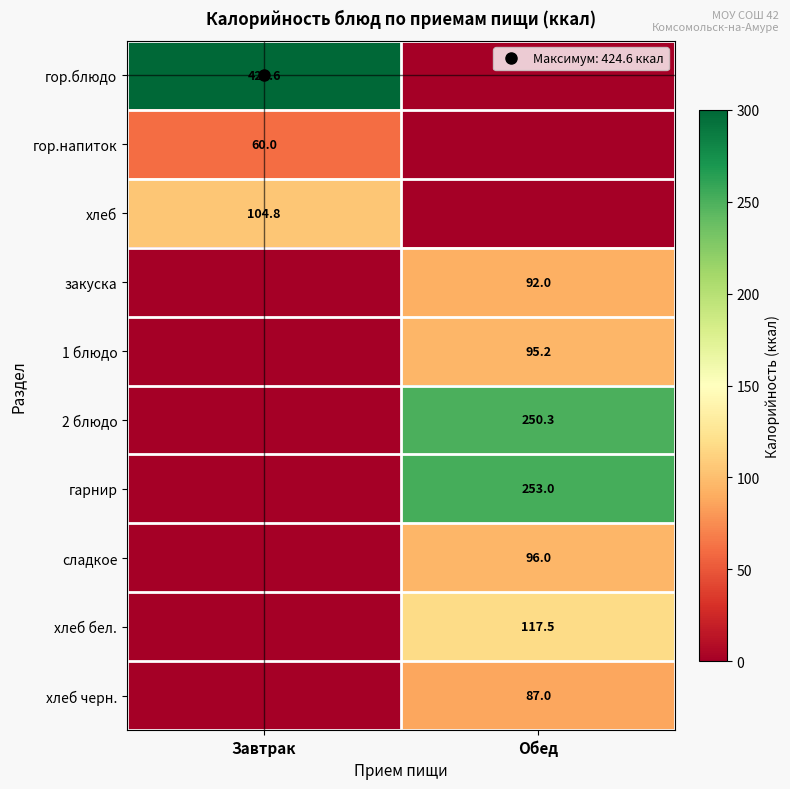

What is the difference between the maximum and minimum values in the гор.блюдо series?

424.6